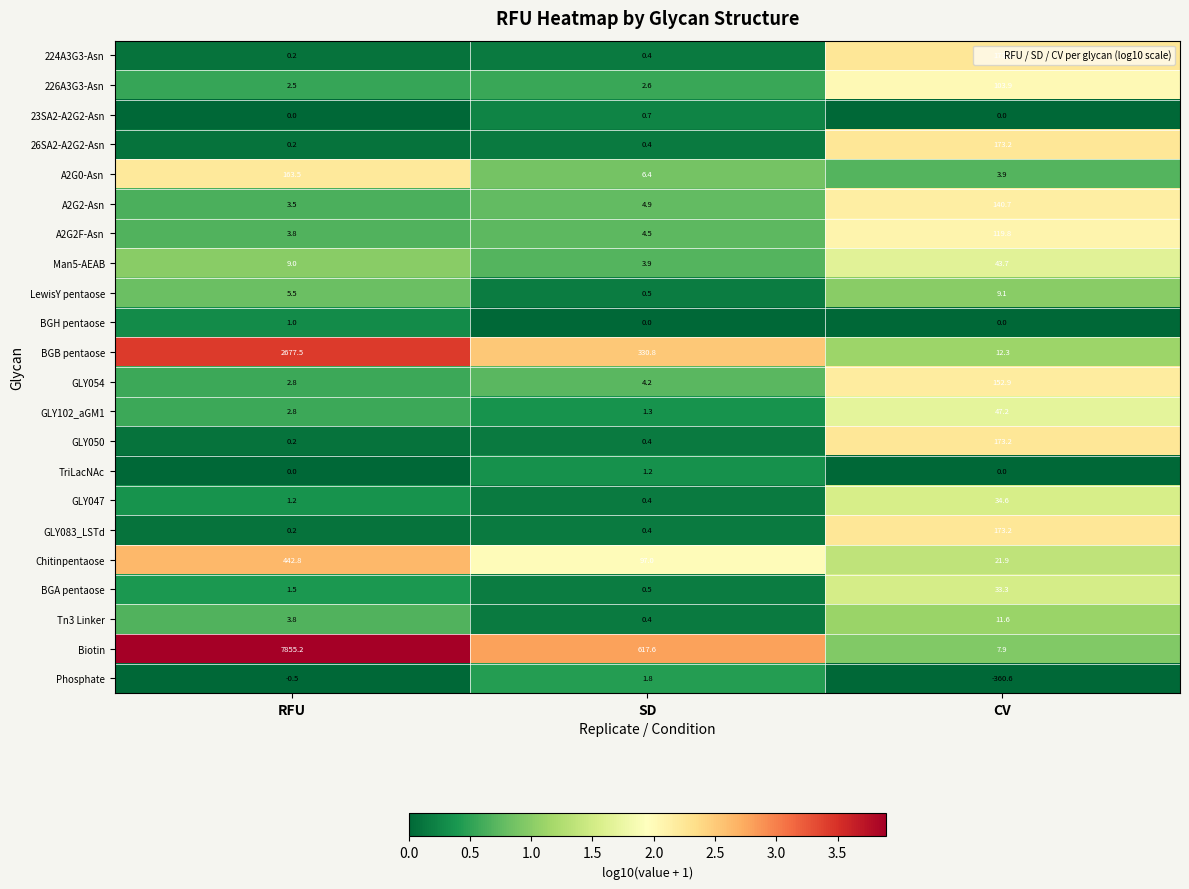

What is the average value of the GLY050 series?

57.9